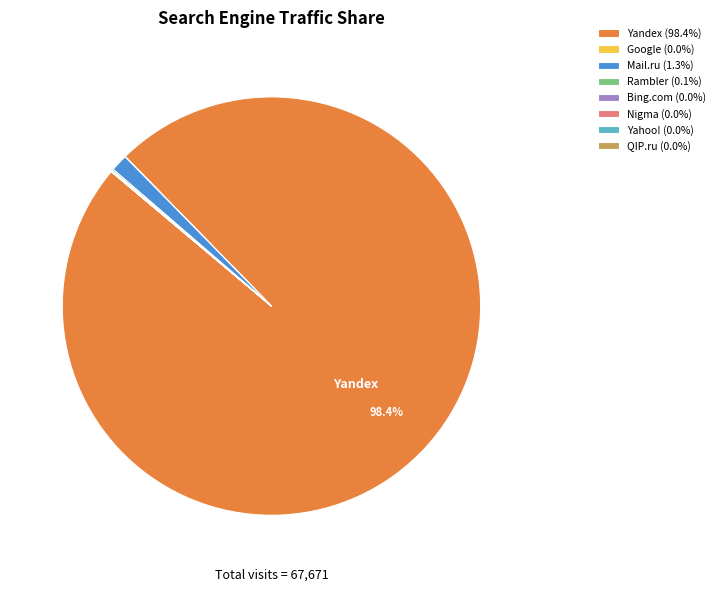

Is there a majority slice in this chart?

Yes